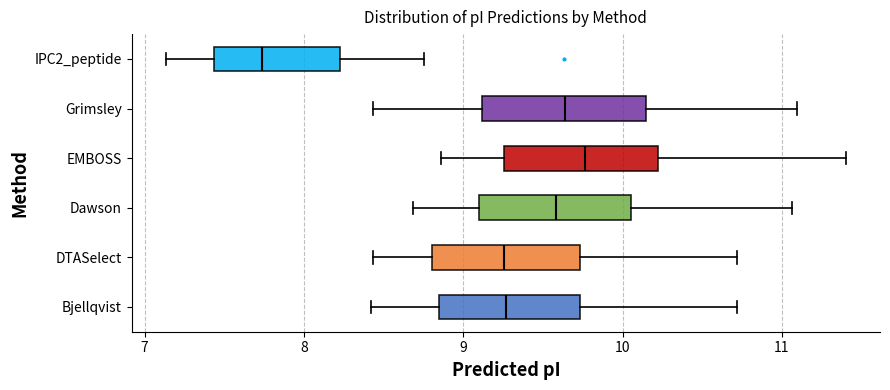

Where is the left edge of the box for Bjellqvist on the x-axis? The values are not printed on the chart, so give them approximately, as read against the axis.

8.9